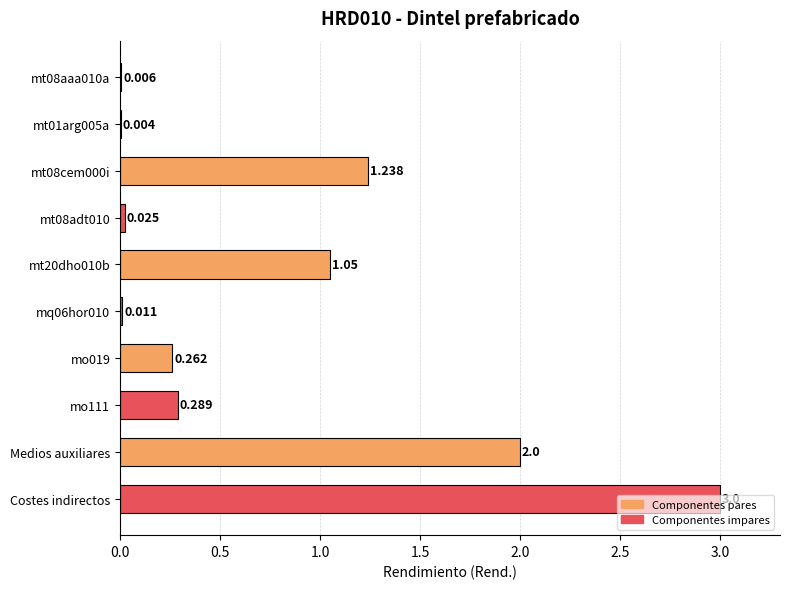

Count the number of categories in the chart.

10